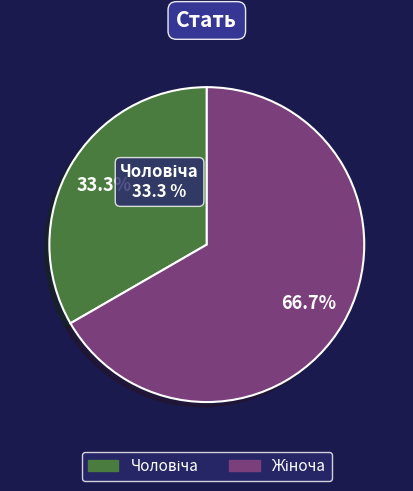

True or false: Чоловіча accounts for 33% of the total.

True